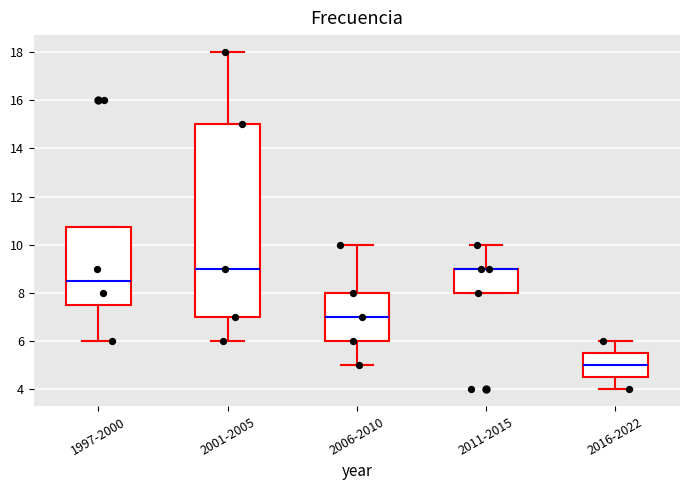

Reading left to right, read every box against the y-axis: the position of its median line, the range the box covers, and the ends of its whiskers. The values are not printed on the chart, so give them approximately, as read against the axis.

1997-2000: median 8.6, box 7.6 to 10.8, whiskers 6.0 to 10.8
2001-2005: median 9.0, box 7.0 to 15.0, whiskers 6.0 to 18.0
2006-2010: median 7.0, box 6.0 to 8.0, whiskers 5.0 to 10.0
2011-2015: median 9.0 (drawn on the box's upper edge), box 8.0 to 9.0, whiskers 8.0 to 10.0
2016-2022: median 5.0, box 4.6 to 5.6, whiskers 4.0 to 6.0